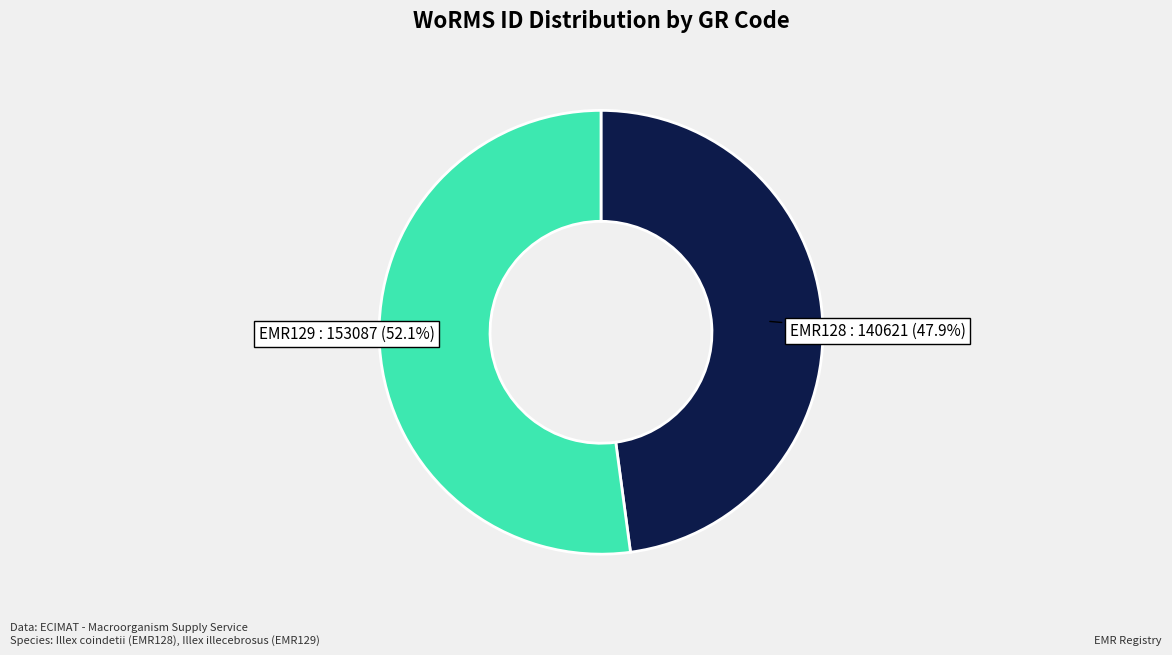

True or false: EMR128 accounts for 60% of the total.

False